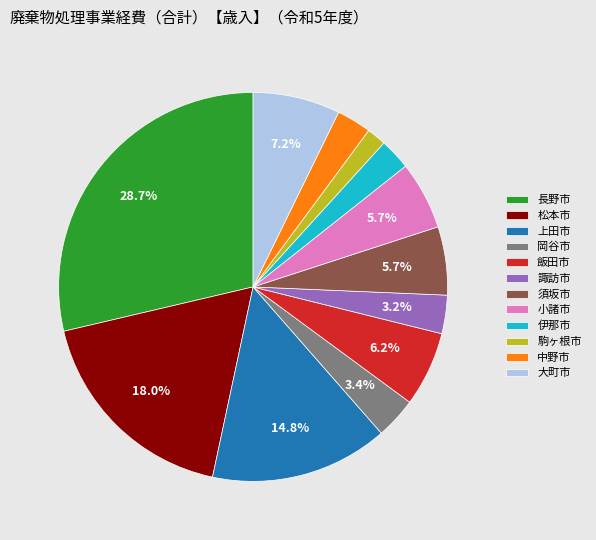

To the nearest percent, what is the average slice percentage?

8%